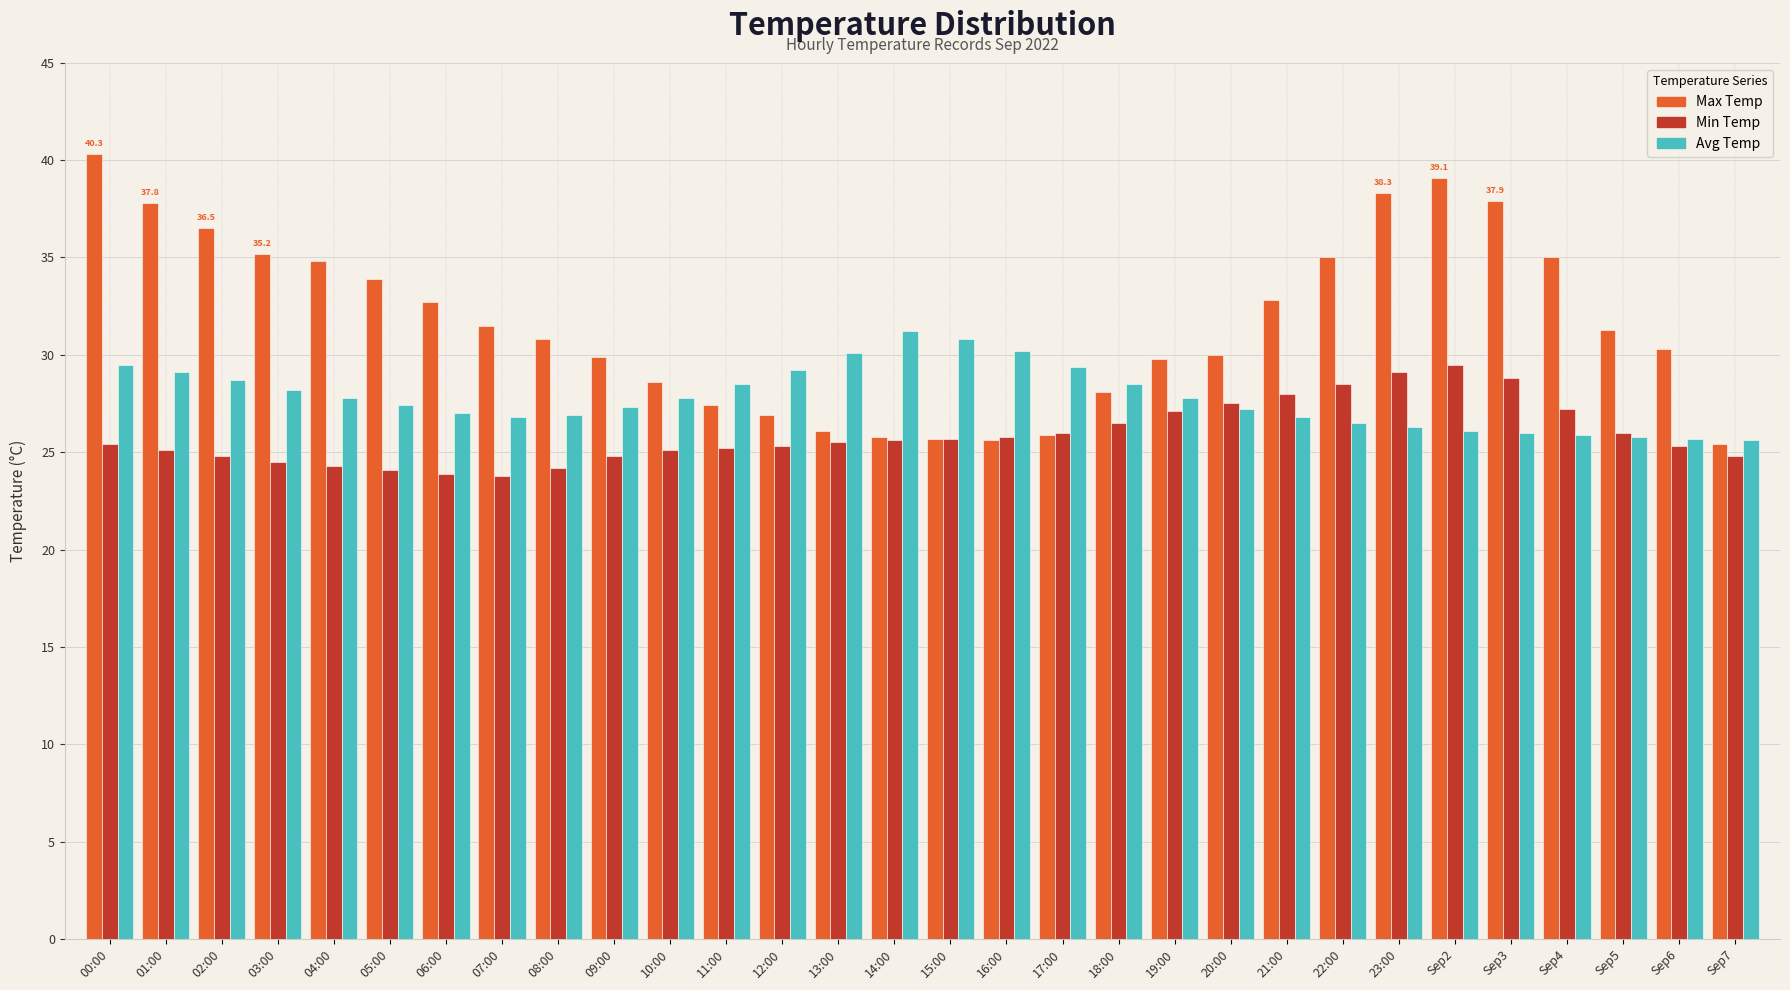

What is the difference between the maximum and minimum values in the Avg Temp series?

5.6